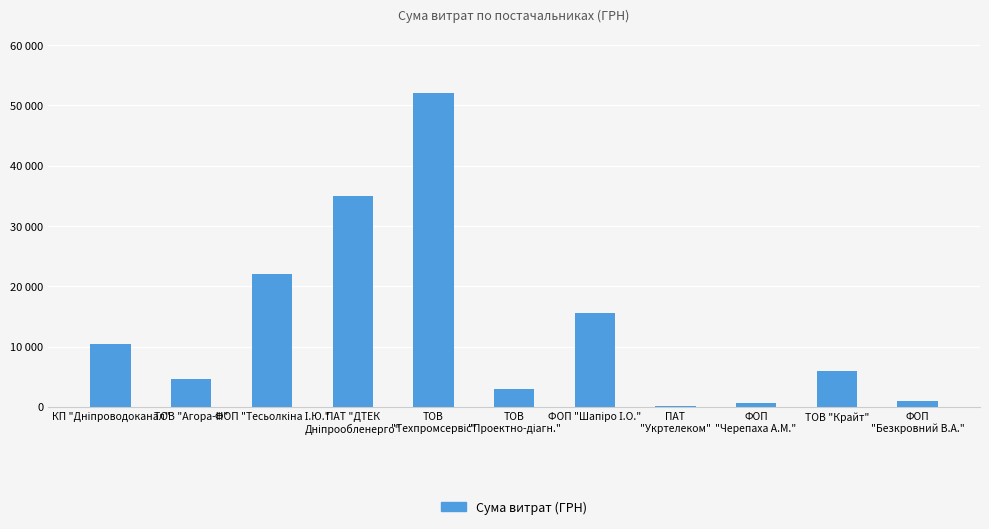

What is the smallest value displayed?

135.0